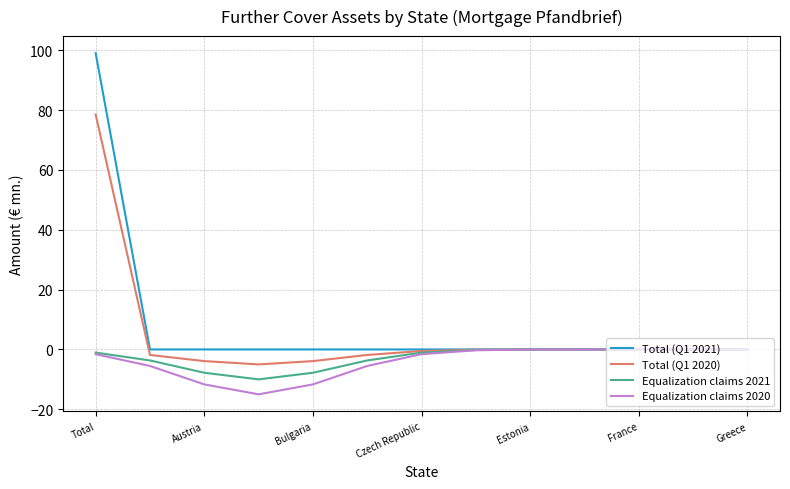

Which series has the largest range (max minus min)?

Total (Q1 2021)